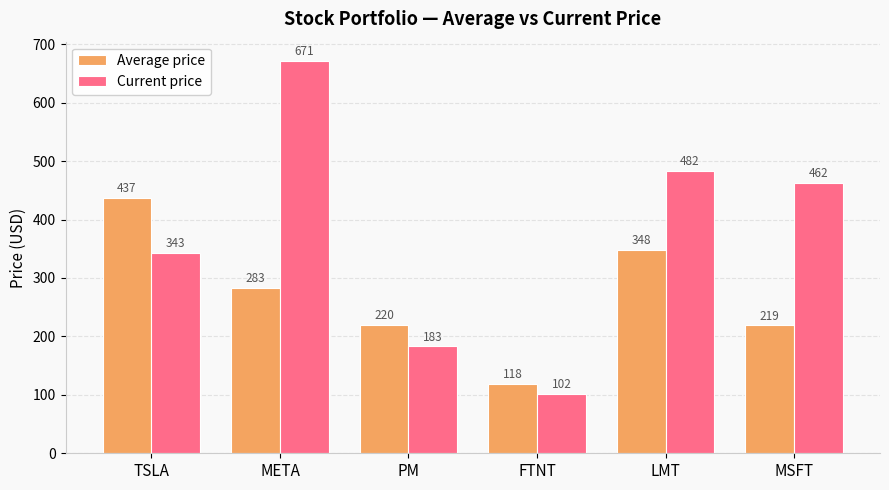

What position from the left is LMT?

5